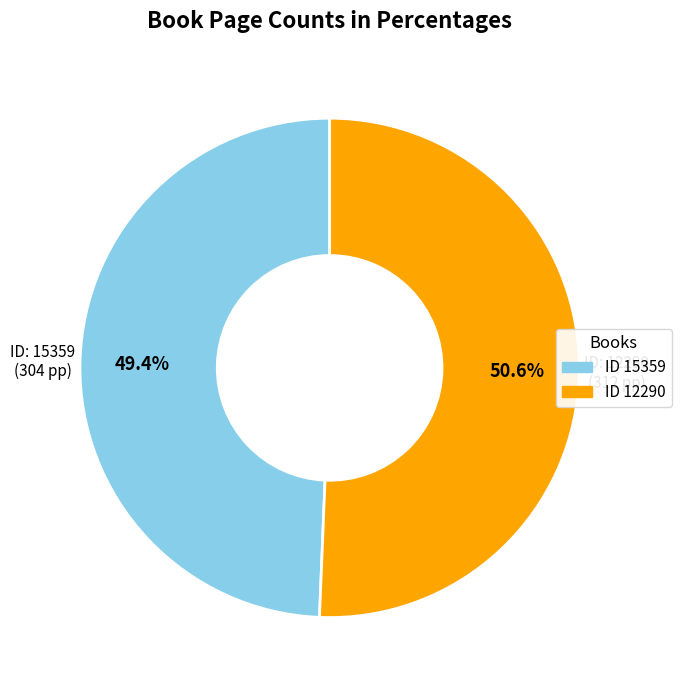

To the nearest percent, what is the average slice percentage?

50%